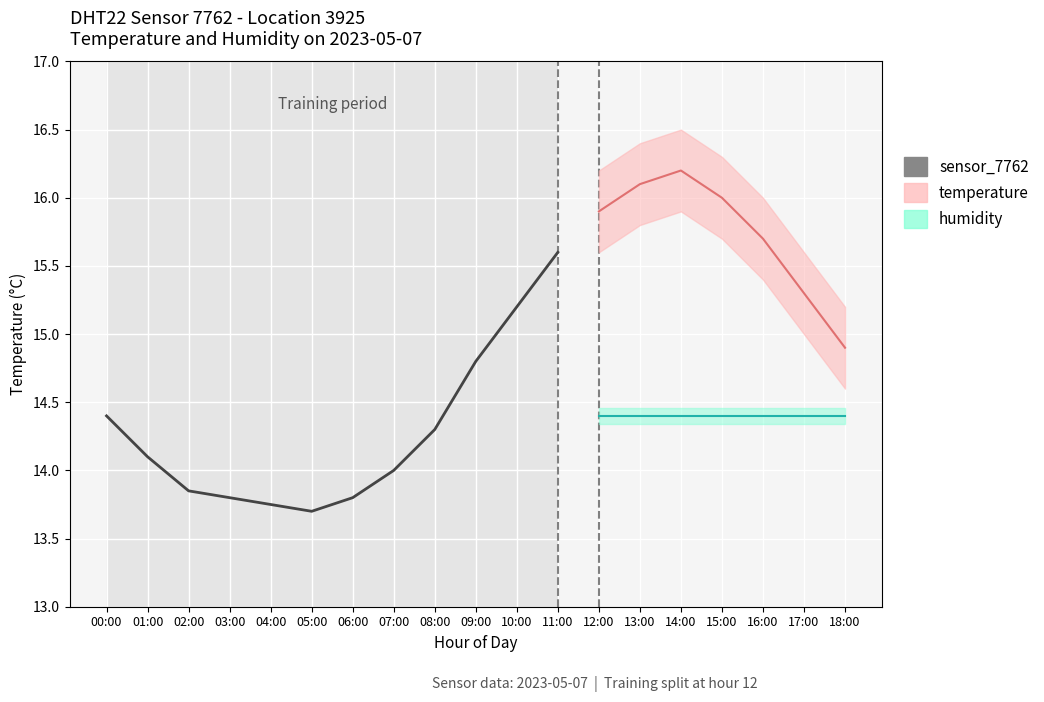

What value does the data have at 07:00?

14.0